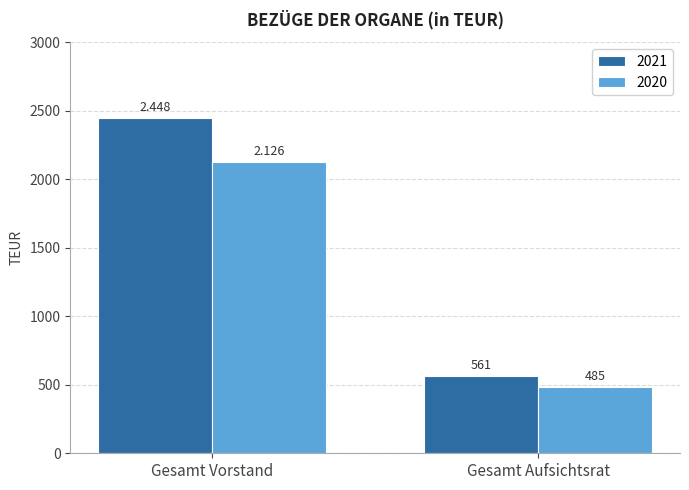

How many categories are shown in the chart?

2